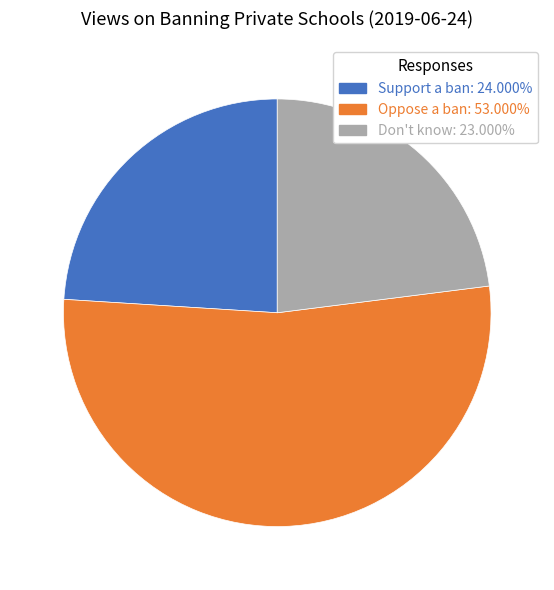

Which slice represents more than half of the pie?

Oppose a ban